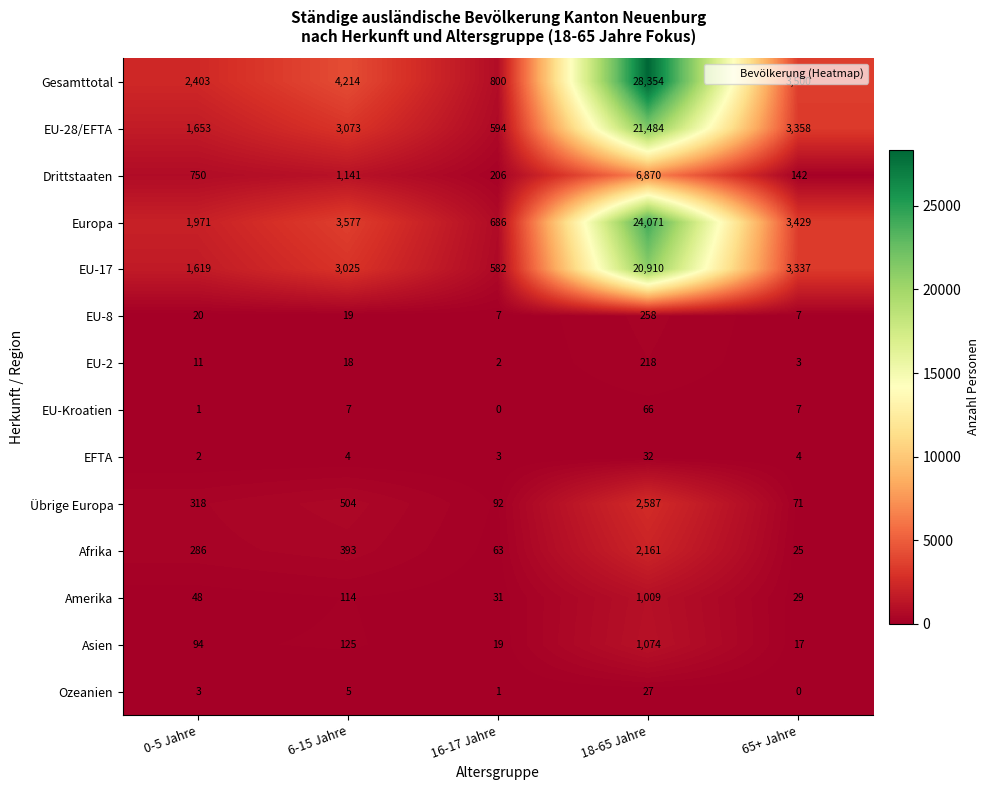

What is the spread (max minus min) of values at 6-15 Jahre?

4210